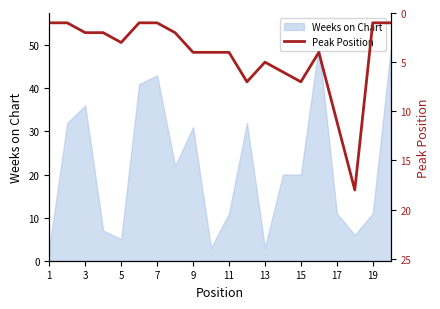

Is it true that Weeks on Chart equals 20 at 15?

True